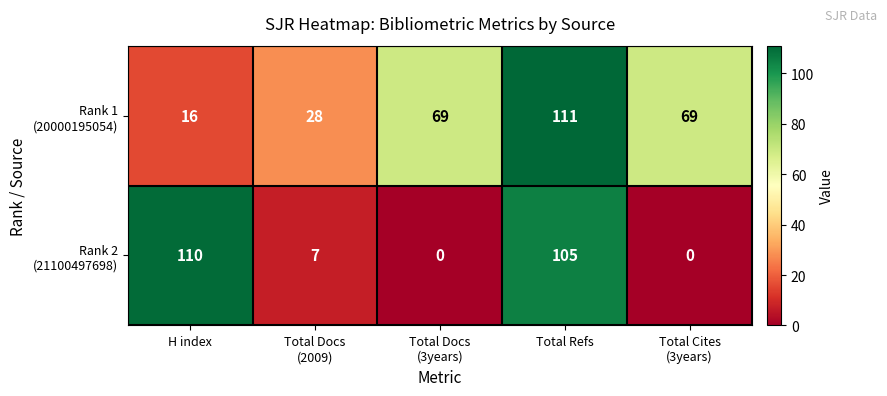

What is the maximum value shown in the chart?

111